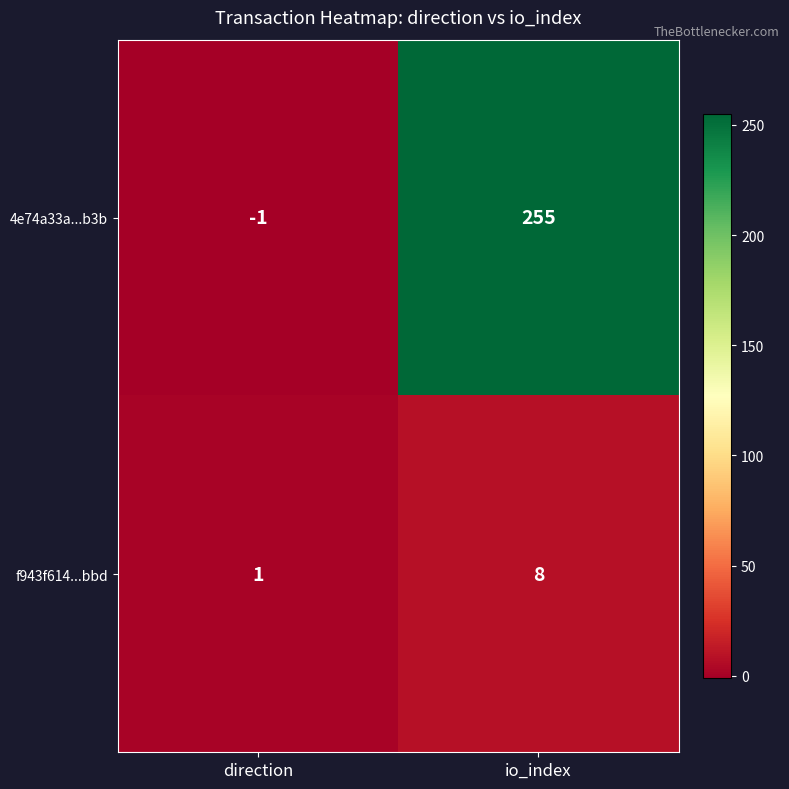

Which series has the largest range (max minus min)?

4e74a33a...b3b